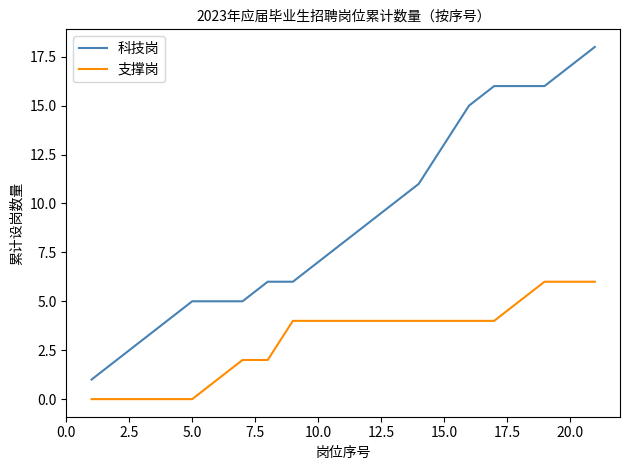

Which series has the largest total across all categories?

科技岗